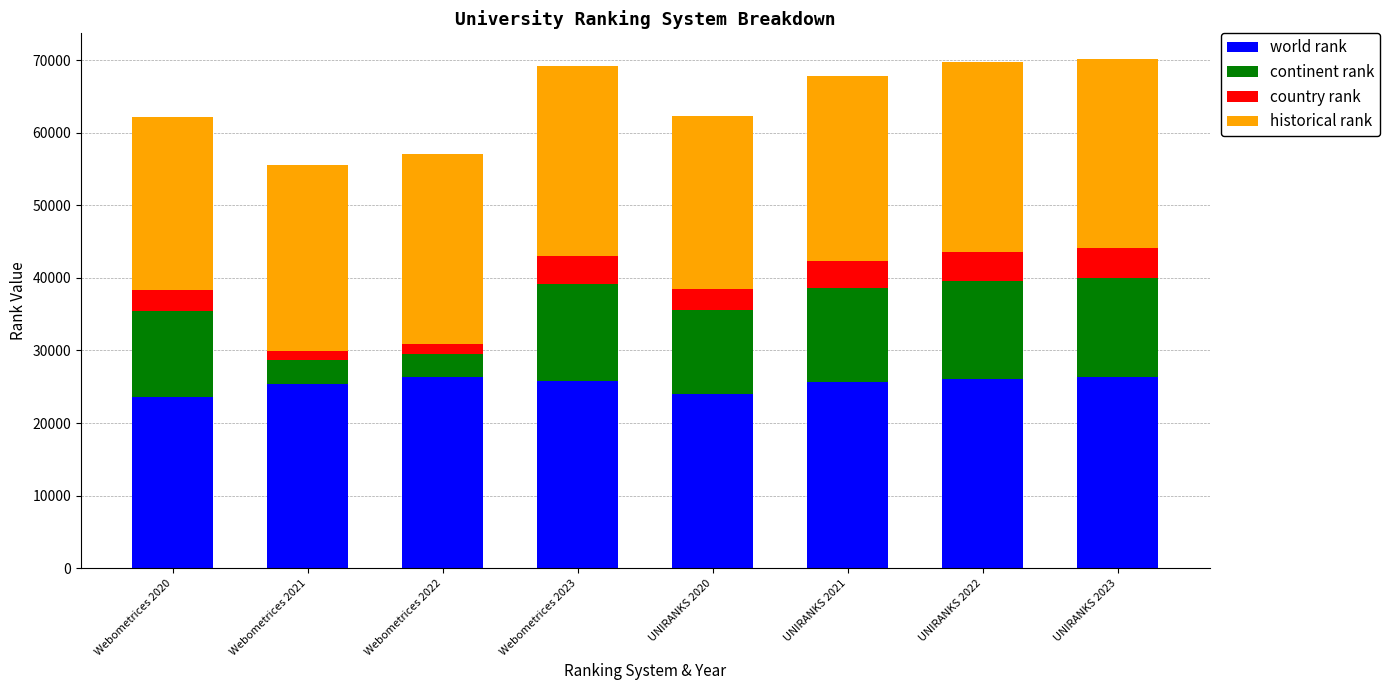

Count the number of categories in the chart.

8